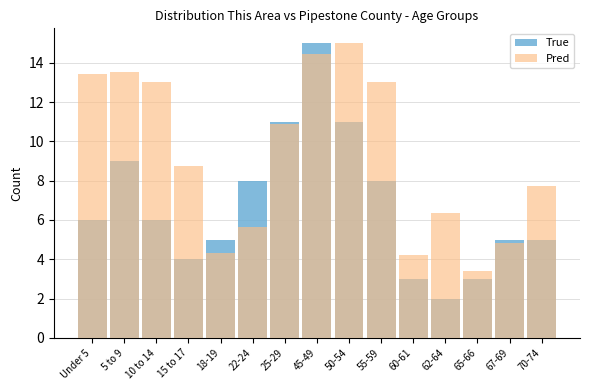

At Under 5, list the series in order from largest to smallest.

Pred, True